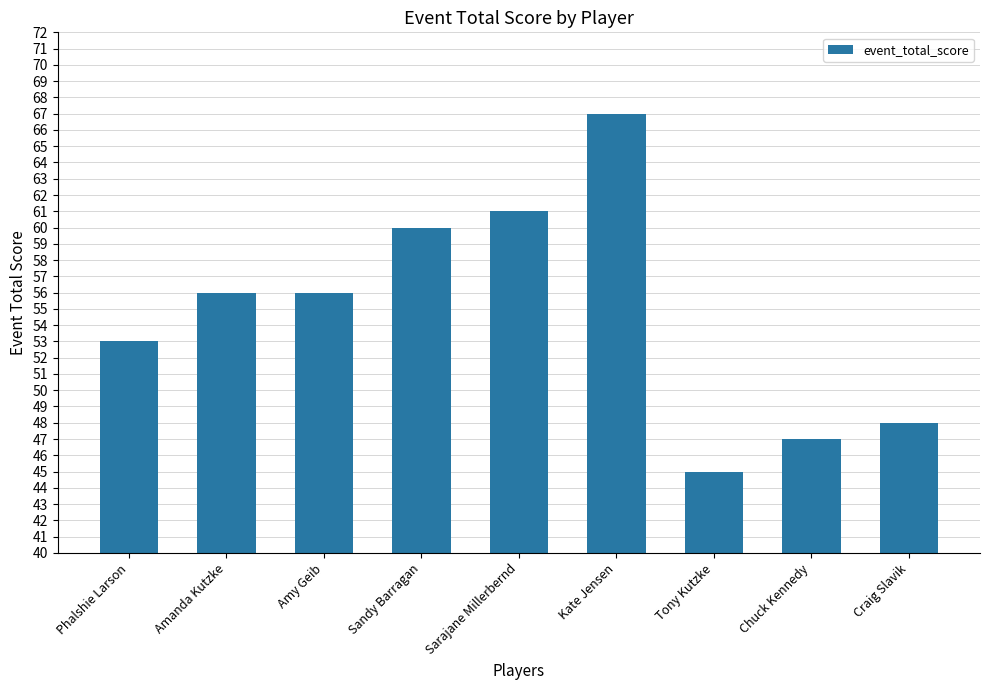

What is the sum of the values at Amy Geib and Tony Kutzke?

101